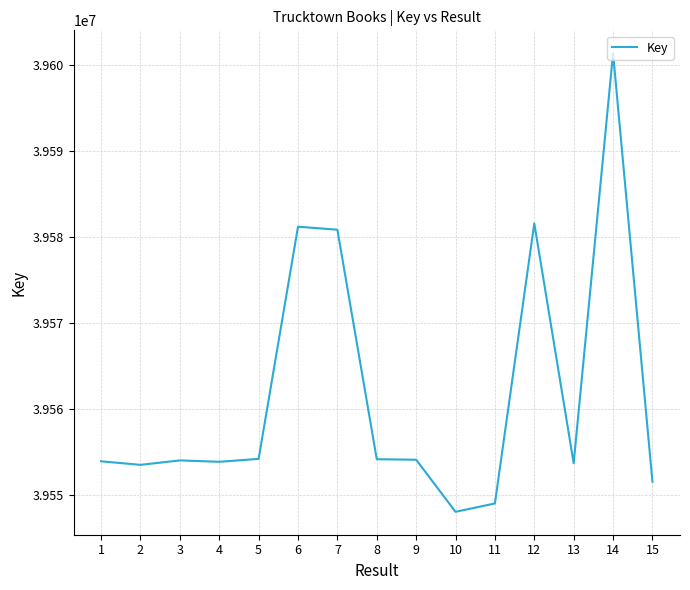

Count the number of categories in the chart.

15